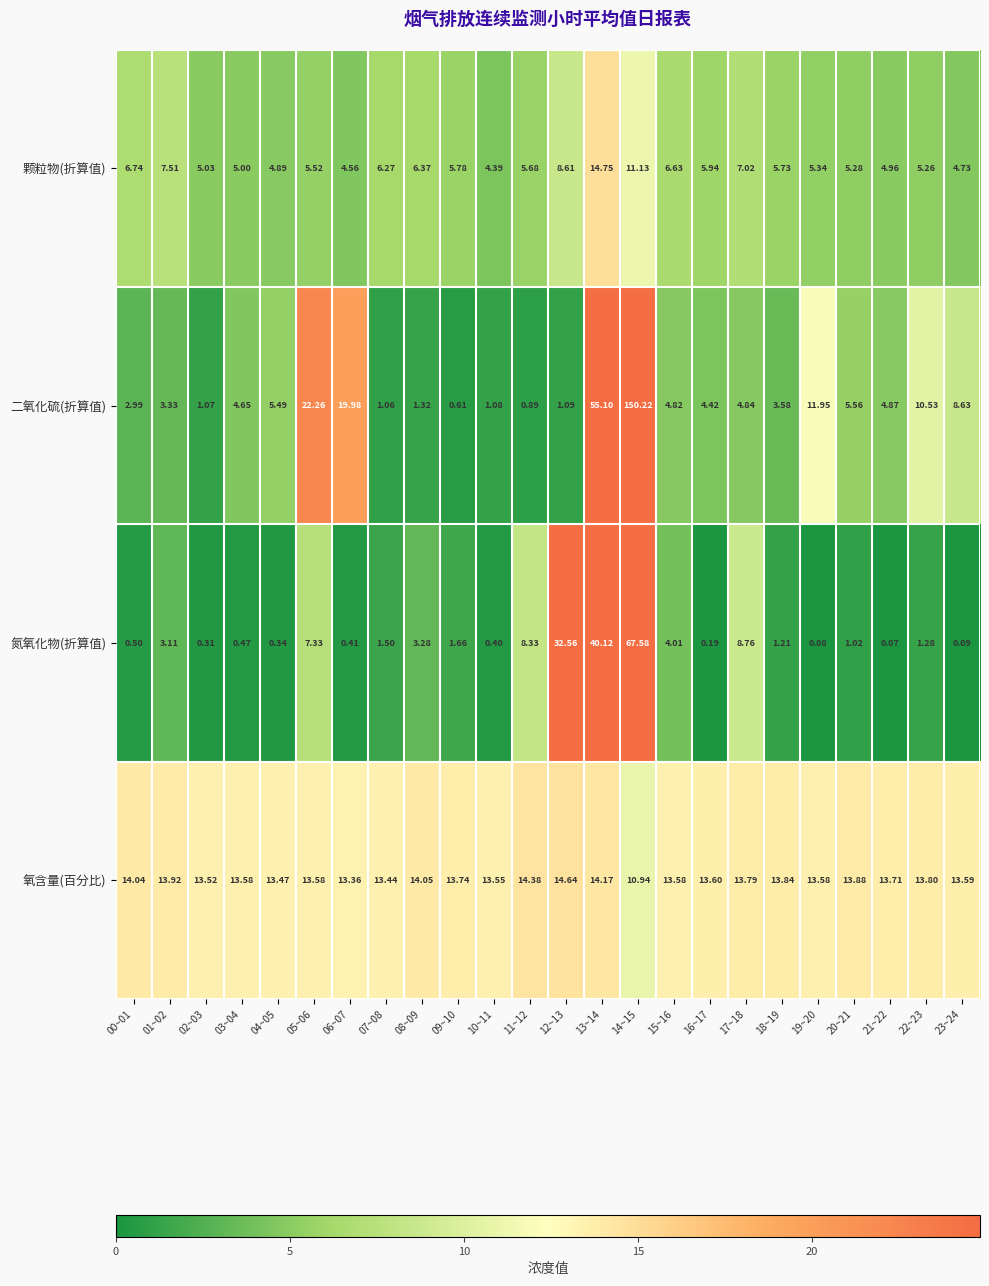

Between 11~12 and 20~21, which series saw the biggest shift?

氮氧化物(折算值)